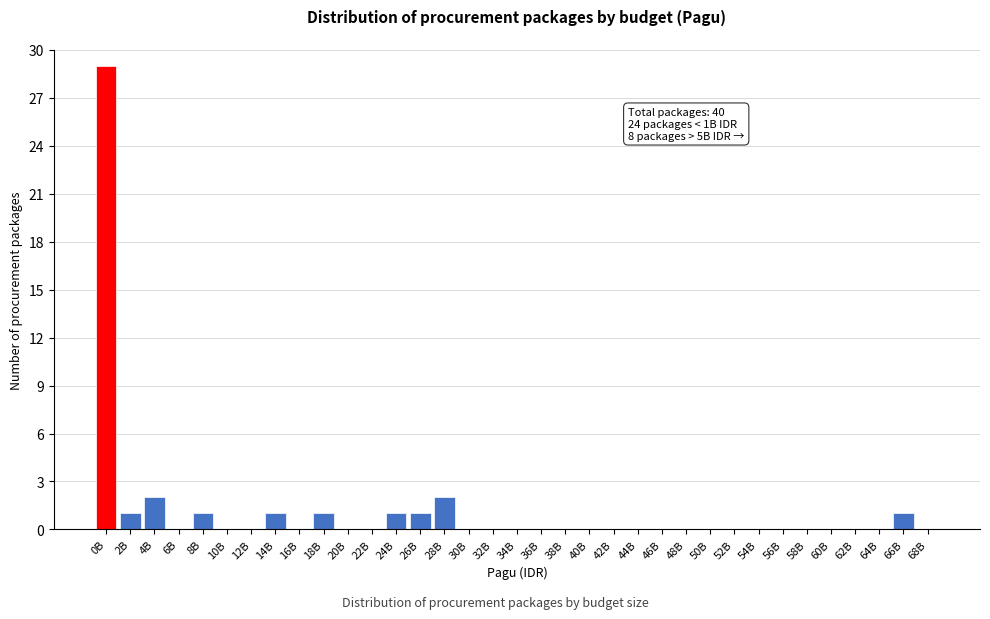

What is the sum of all values?

40